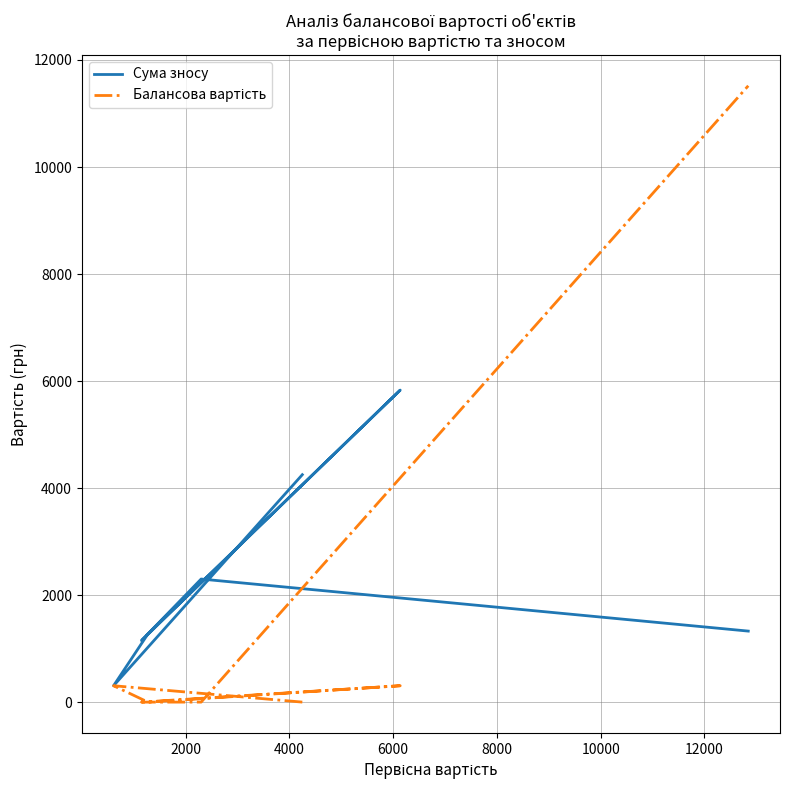

Is the value of Сума зносу at 0 greater than the value of Балансова вартість at 6000?

Yes